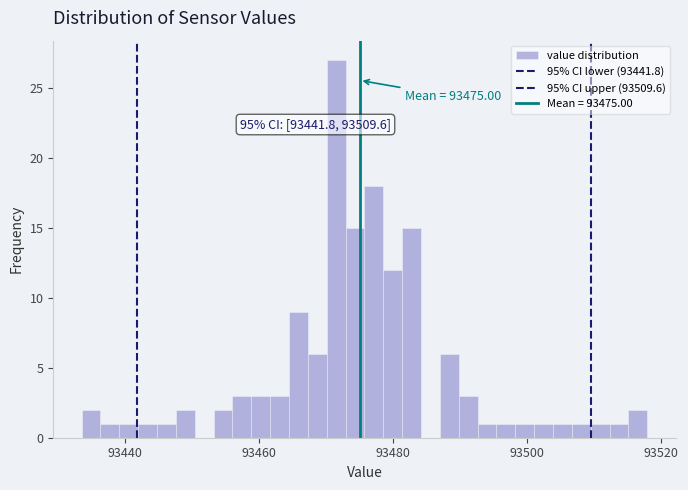

Read against the x-axis, roughly where is the centre of the tallest bar?

93472